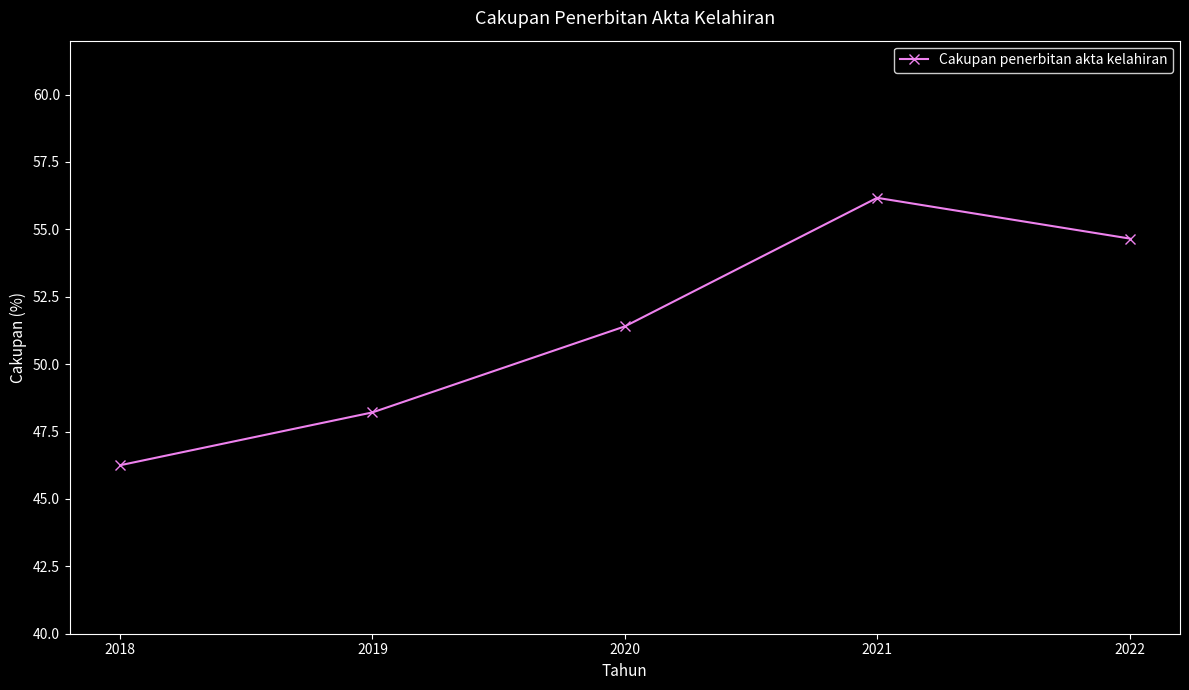

What is the sum of all values?

256.7